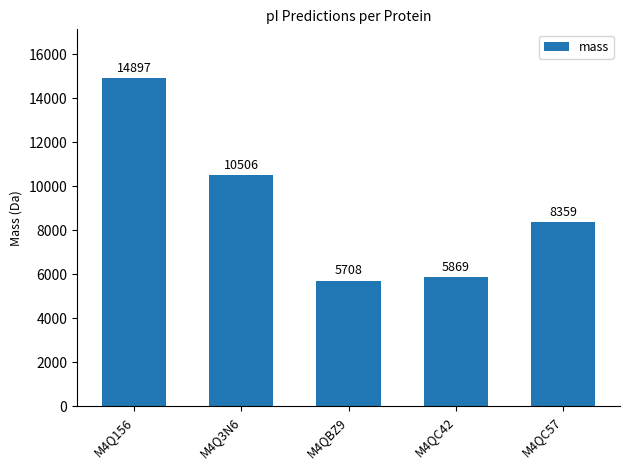

The chart shows a value of 4829.8 at M4Q156. True or false?

False